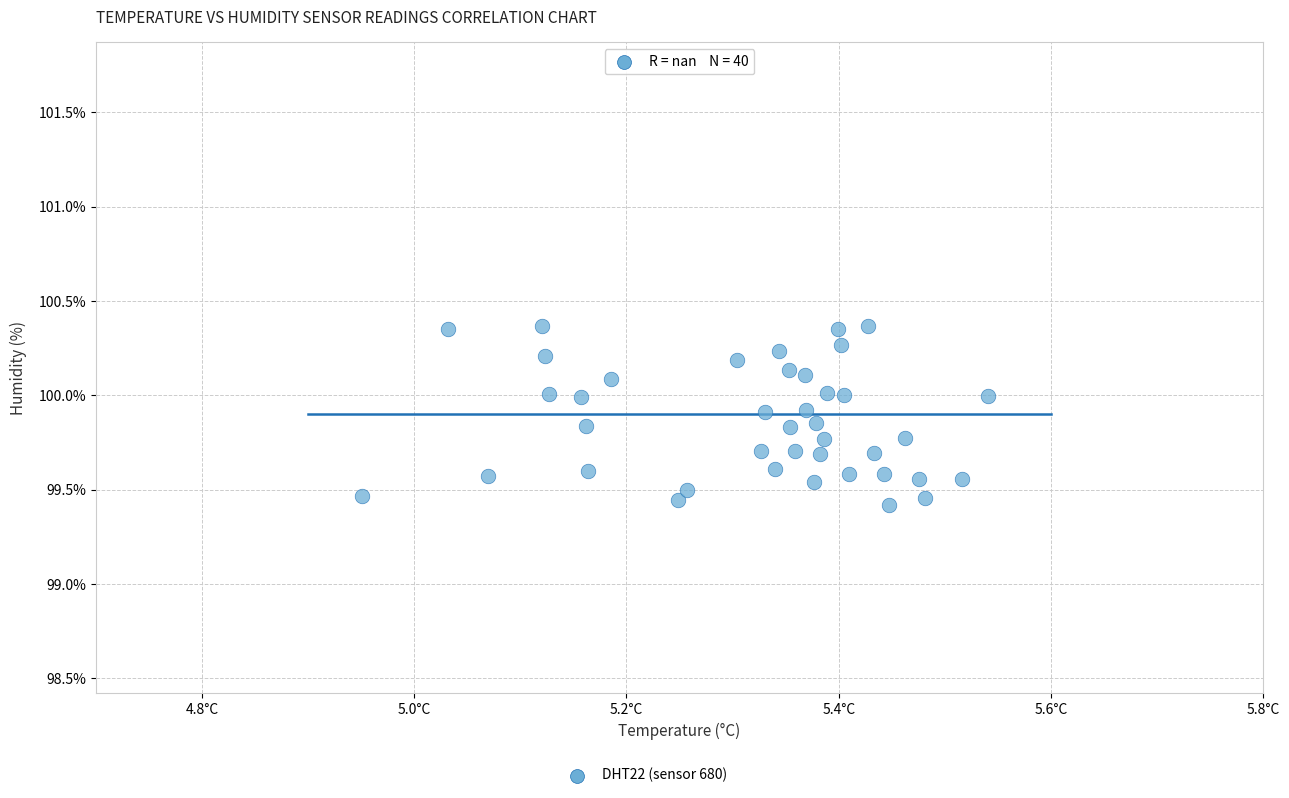

What is the range of X values (max minus min)?

0.6